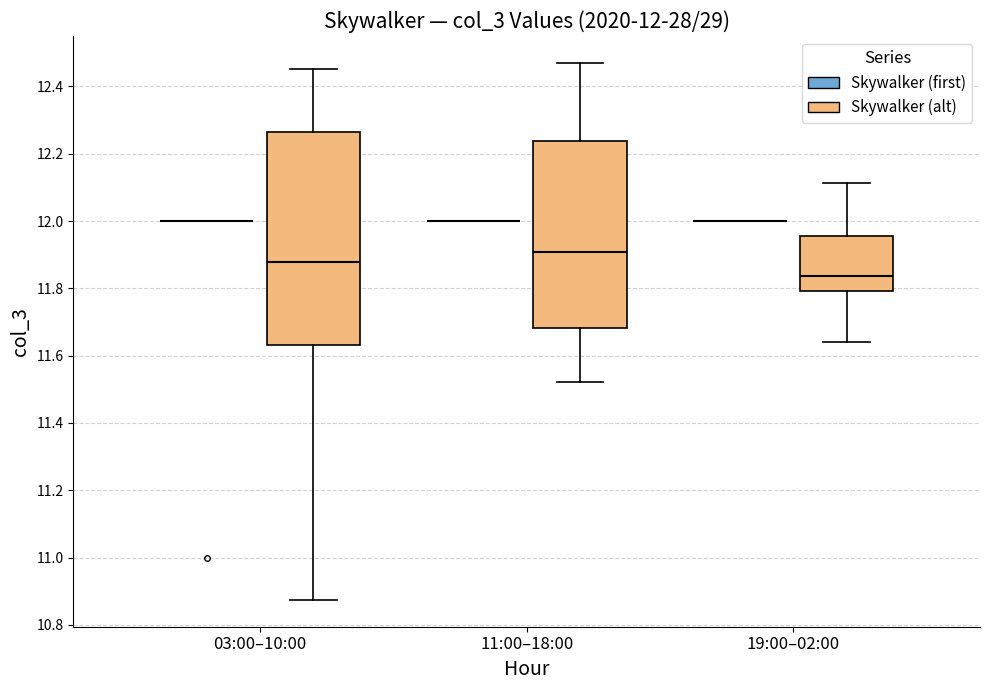

Which box is the tallest, from its lower edge to its upper edge?

03:00–10:00 (Skywalker (alt))